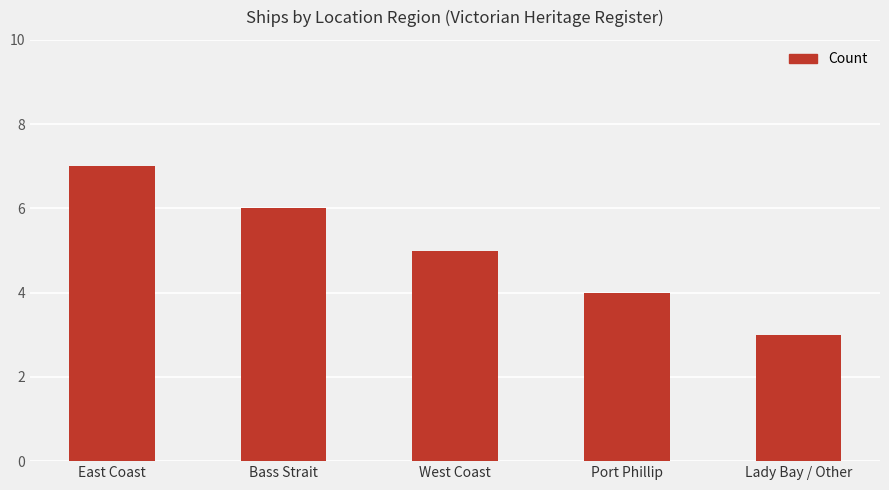

How many bars are there in total?

5